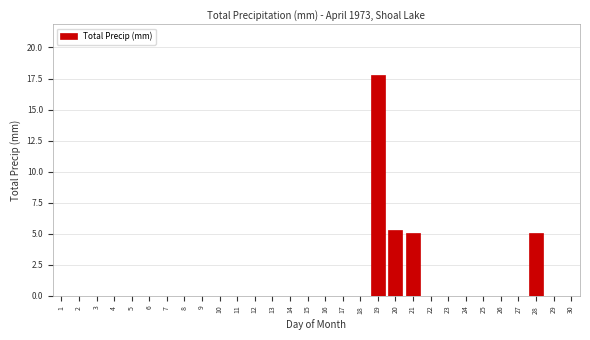

Reading left to right, extract all data points from this chart.

1=0.0	2=0.0	3=0.0	4=0.0	5=0.0	6=0.0	7=0.0	8=0.0	9=0.0	10=0.0	11=0.0	12=0.0	13=0.0	14=0.0	15=0.0	16=0.0	17=0.0	18=0.0	19=17.8	20=5.3	21=5.1	22=0.0	23=0.0	24=0.0	25=0.0	26=0.0	27=0.0	28=5.1	29=0.0	30=0.0